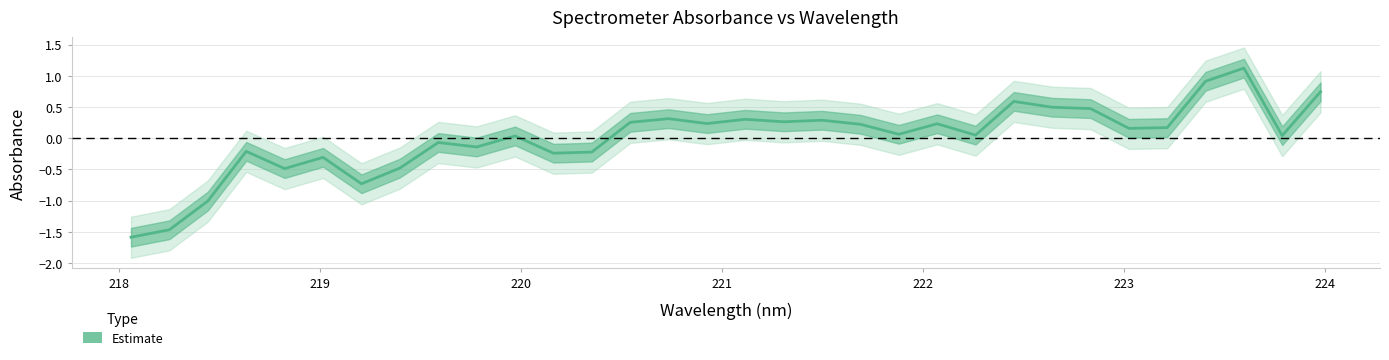

What is the minimum value shown in the chart?

-1.6